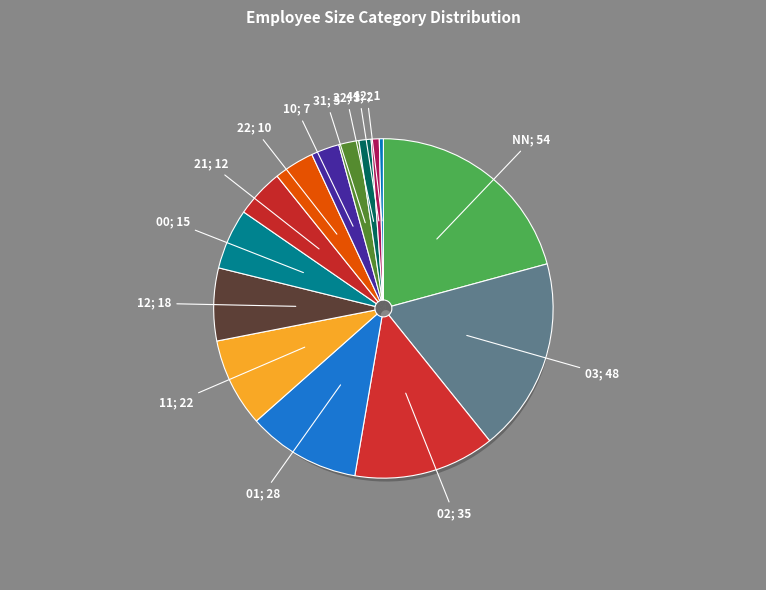

What percentage is the 03 slice, to the nearest percent?

18%